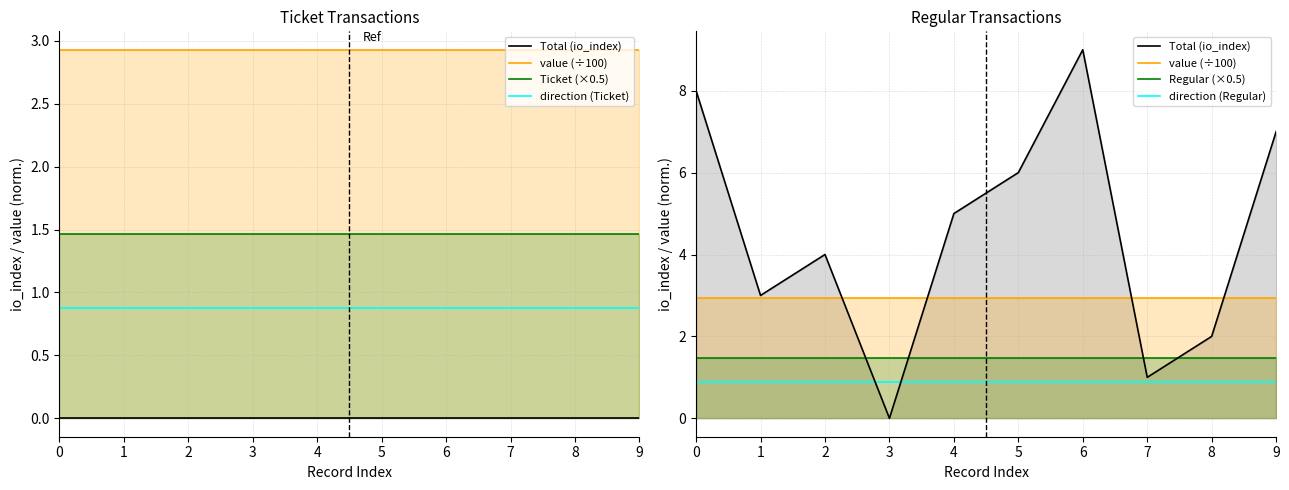

At which label is Total (io_index) closest to 4?

2